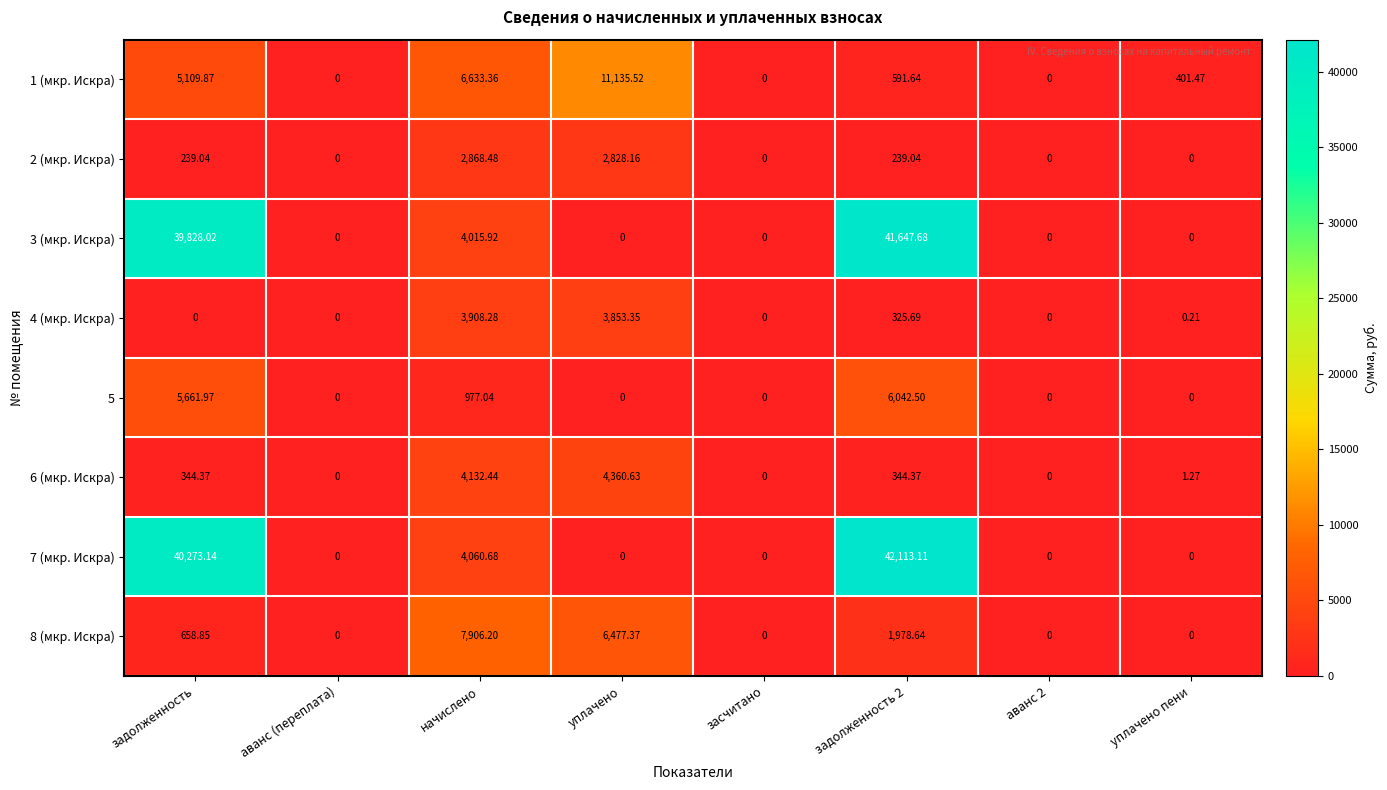

At which label is 7 (мкр. Искра) closest to 21056?

начислено